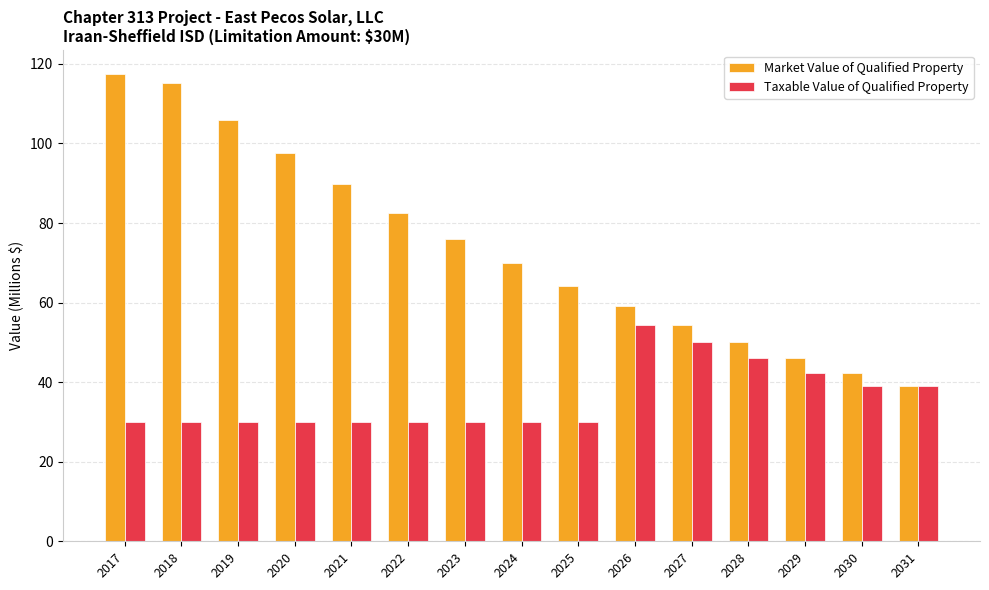

At which category does the chart reach its peak across all series?

2017